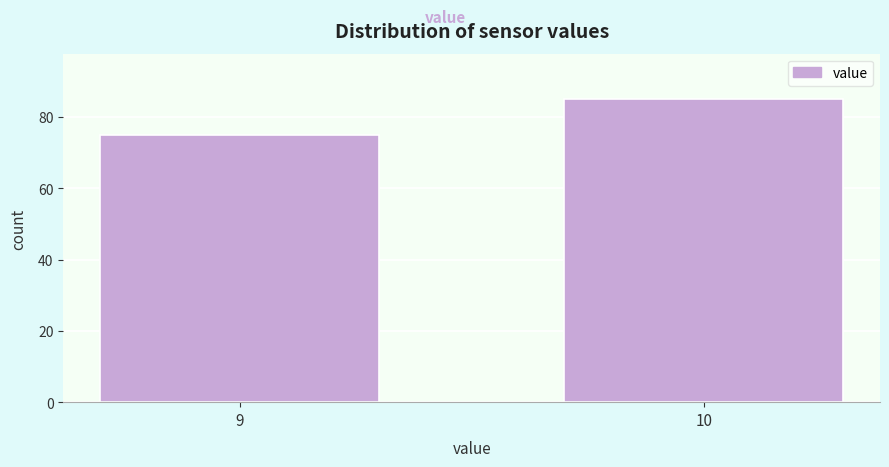

Reading right to left, list all the values displayed in this chart.

85	75